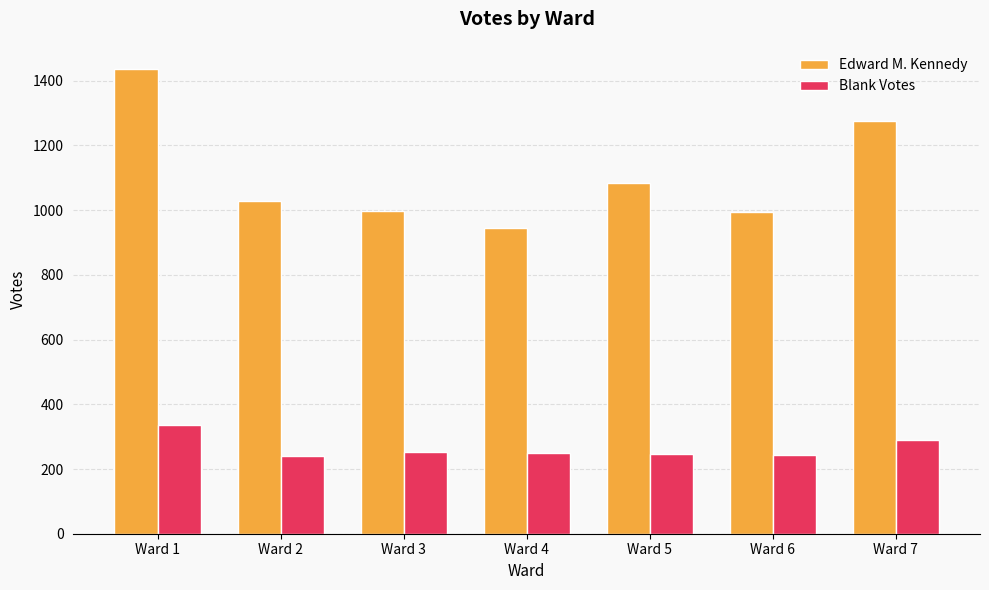

Which series has the widest spread of values?

Edward M. Kennedy